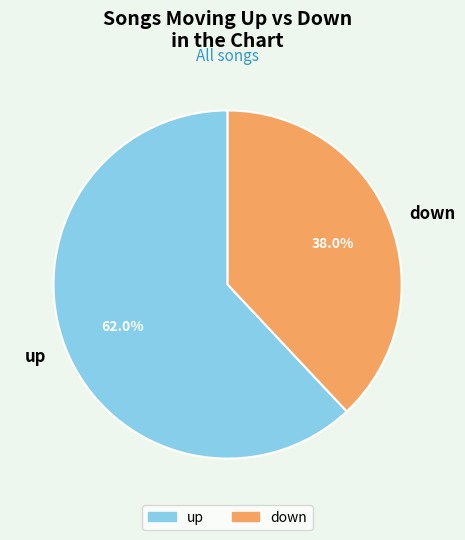

Count the number of slices in the pie.

2